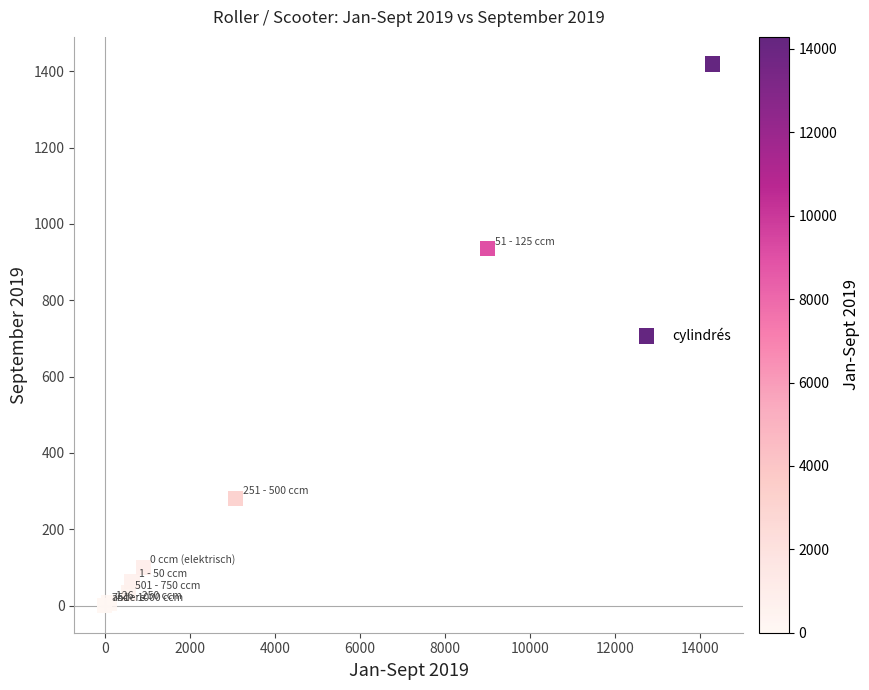

What Y value in the scatter plot is closest to 709?

935